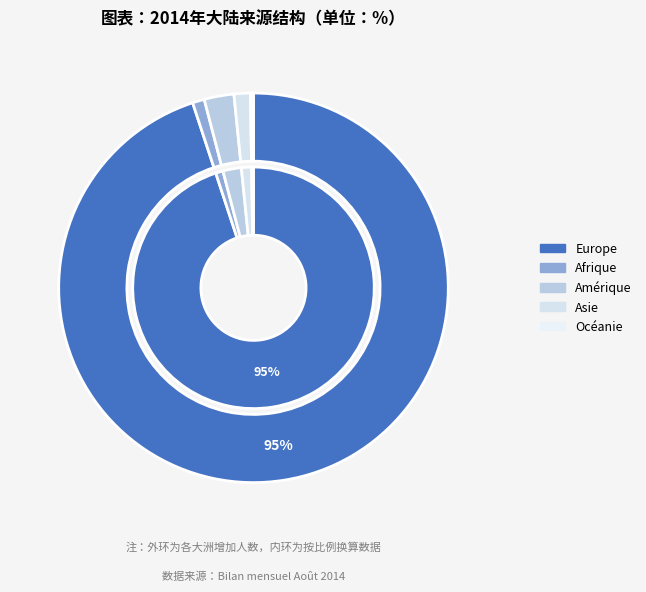

What portion of the pie excludes Asie?

98.6%